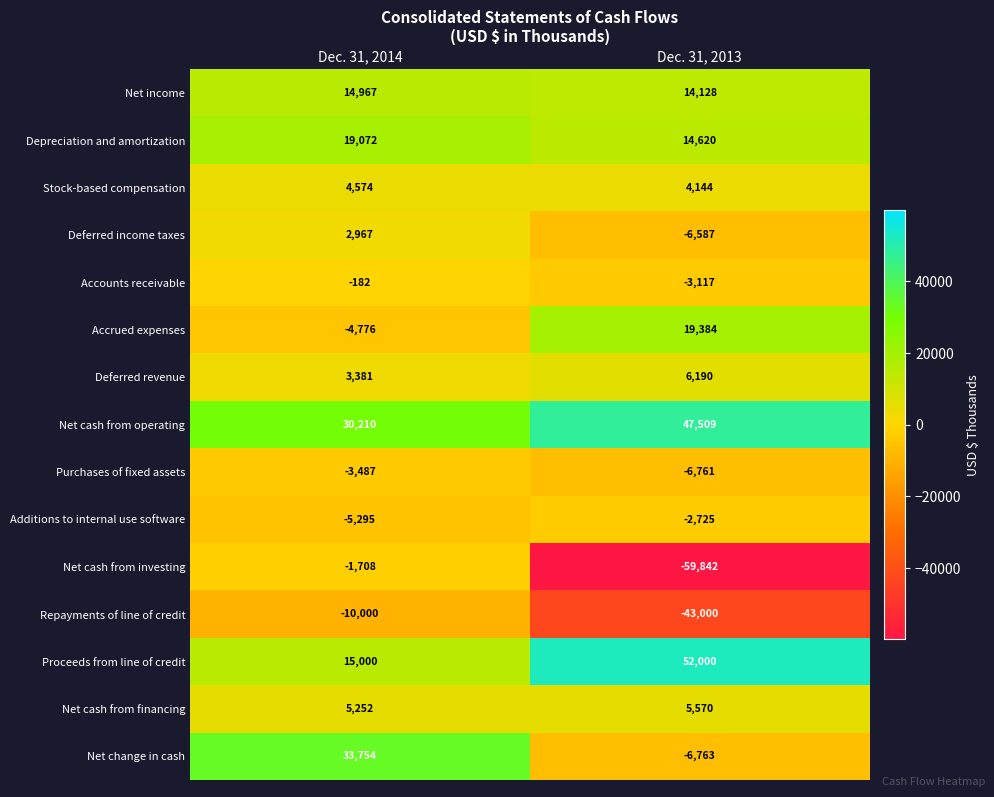

List the series in order of their peak value, highest first.

Proceeds from line of credit, Net cash from operating, Net change in cash, Accrued expenses, Depreciation and amortization, Net income, Deferred revenue, Net cash from financing, Stock-based compensation, Deferred income taxes, Accounts receivable, Net cash from investing, Additions to internal use software, Purchases of fixed assets, Repayments of line of credit